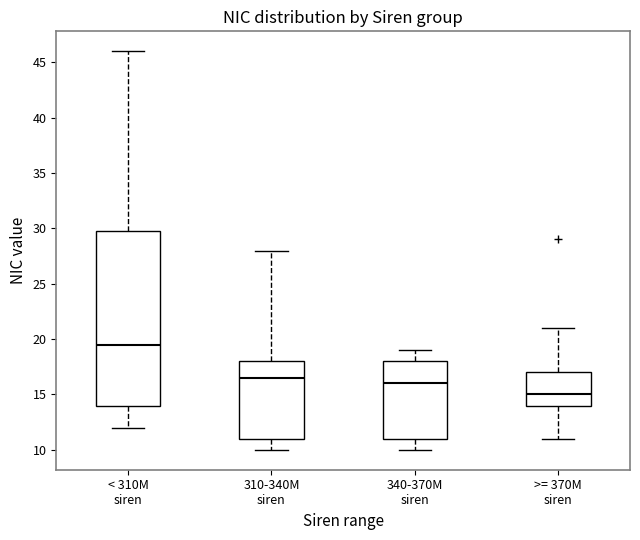

Which box has the lowest median line?

>= 370M siren